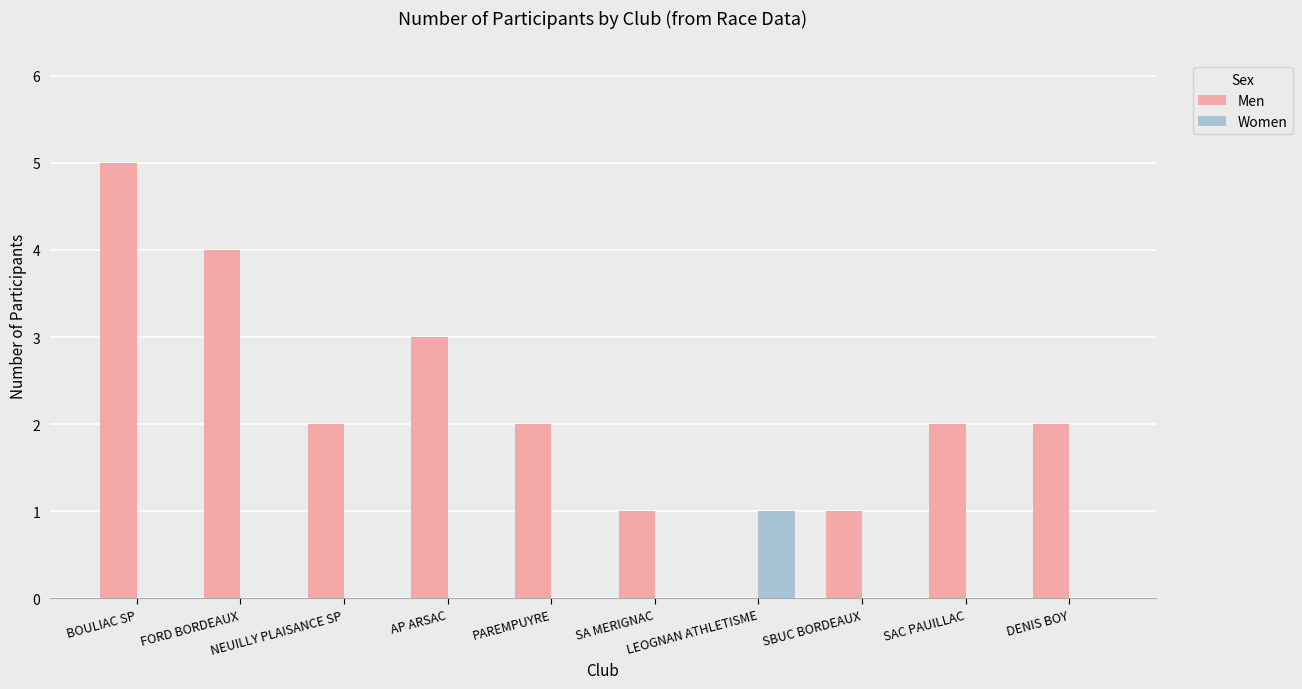

Reading right to left, extract all data points from this chart.

Men: 2	2	1	0	1	2	3	2	4	5
Women: 0	0	0	1	0	0	0	0	0	0